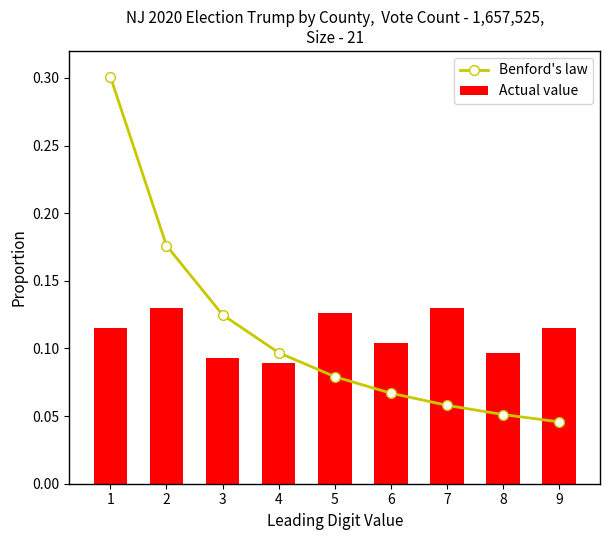

At which category does the chart reach its minimum across all series?

9